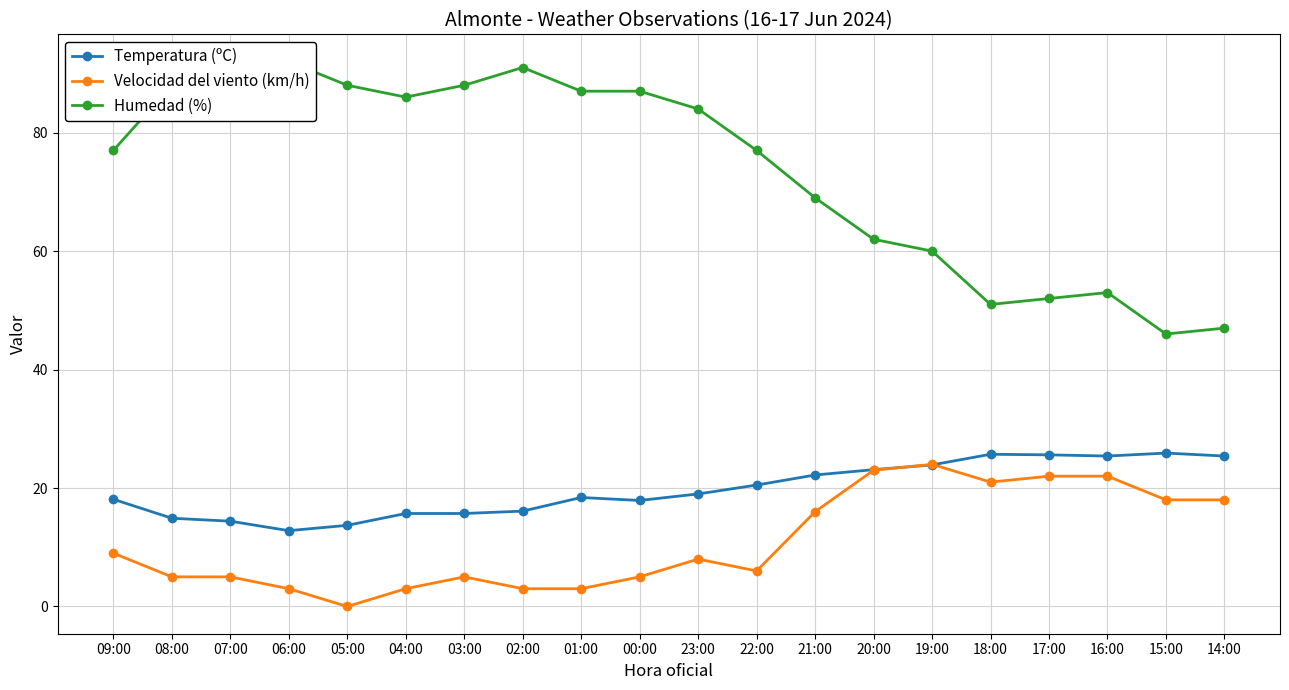

What position from the right is 00:00?

11